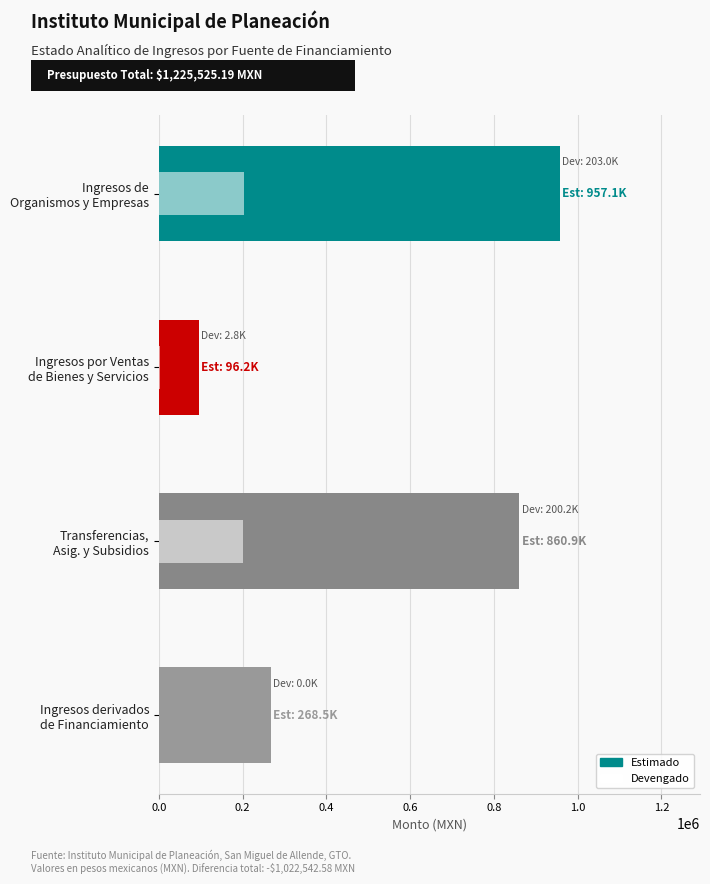

What is the difference between the maximum and second lowest values in the Estimado series?

688601.4